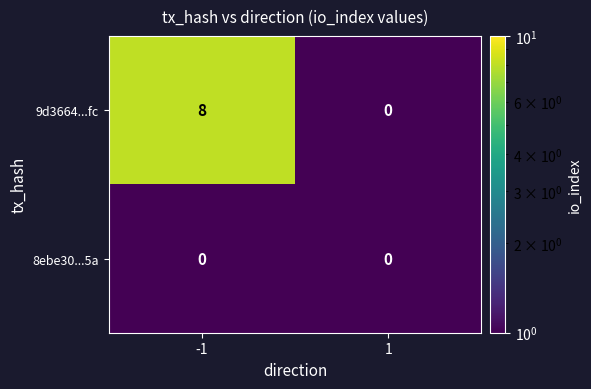

Which label corresponds to the largest value in the chart?

-1